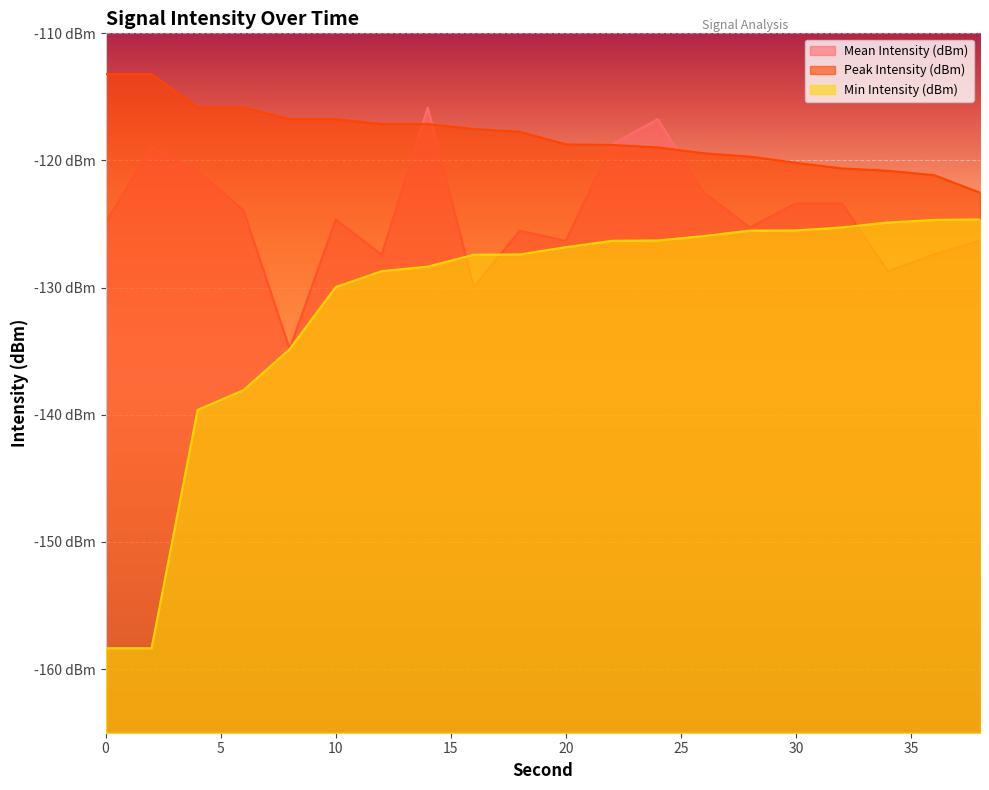

Is it true that Min Intensity (dBm) equals -69.0 at 0?

False